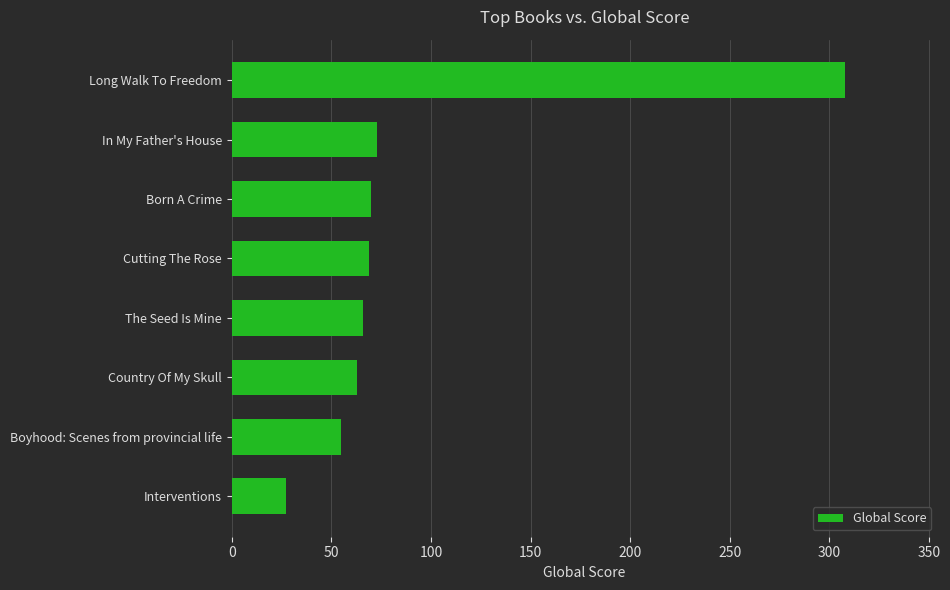

What value does the data have at Boyhood: Scenes from provincial life?

55